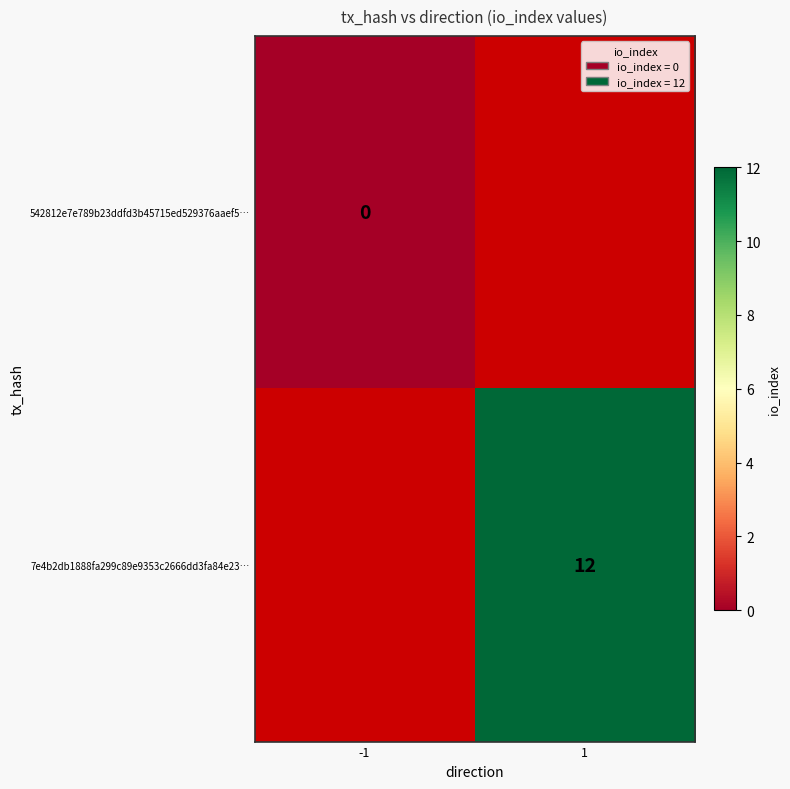

Between -1 and 1, which is larger?

1